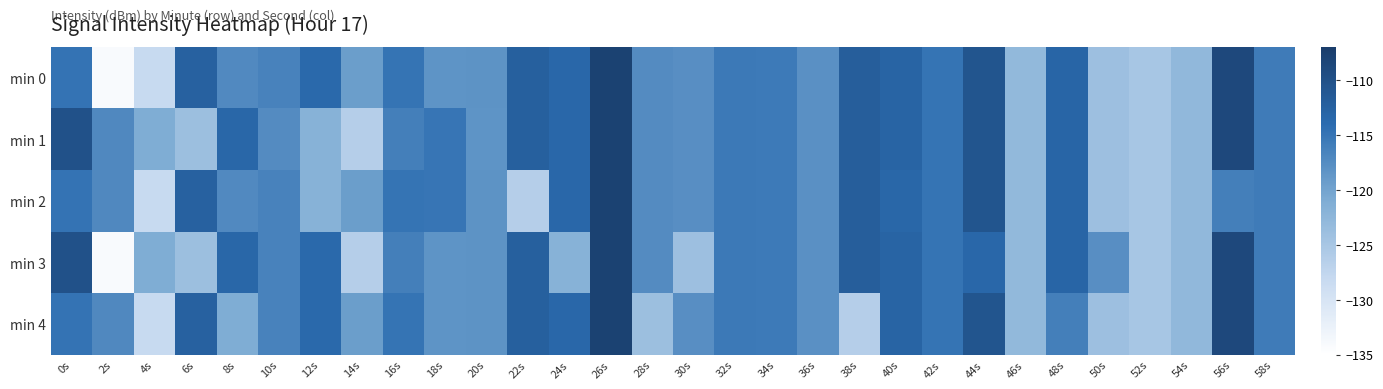

Reading right to left, extract all data points from this chart.

min 0: 58s=-115.7	56s=-108.8	54s=-122.9	52s=-125.0	50s=-124.0	48s=-113.0	46s=-122.9	44s=-110.7	42s=-114.9	40s=-112.8	38s=-112.0	36s=-118.0	34s=-115.6	32s=-115.5	30s=-117.7	28s=-117.5	26s=-107.8	24s=-113.4	22s=-112.3	20s=-118.2	18s=-118.3	16s=-115.0	14s=-119.4	12s=-113.7	10s=-116.5	8s=-117.2	6s=-112.4	4s=-128.2	2s=-134.1	0s=-114.8
min 1: 58s=-115.7	56s=-108.8	54s=-122.9	52s=-125.0	50s=-124.0	48s=-113.0	46s=-122.9	44s=-110.7	42s=-114.9	40s=-112.8	38s=-112.0	36s=-118.0	34s=-115.6	32s=-115.5	30s=-117.7	28s=-117.5	26s=-107.8	24s=-113.4	22s=-112.3	20s=-118.3	18s=-115.0	16s=-116.1	14s=-126.3	12s=-121.8	10s=-117.4	8s=-113.3	6s=-123.9	4s=-121.1	2s=-117.1	0s=-110.1
min 2: 58s=-115.7	56s=-116.1	54s=-122.9	52s=-125.0	50s=-124.0	48s=-113.0	46s=-122.9	44s=-110.7	42s=-114.9	40s=-113.3	38s=-112.0	36s=-118.0	34s=-115.6	32s=-115.5	30s=-117.7	28s=-117.5	26s=-107.8	24s=-113.4	22s=-126.3	20s=-118.2	18s=-115.0	16s=-115.0	14s=-119.4	12s=-121.8	10s=-116.5	8s=-117.2	6s=-112.4	4s=-128.2	2s=-117.1	0s=-114.8
min 3: 58s=-115.7	56s=-108.8	54s=-122.9	52s=-125.0	50s=-117.7	48s=-113.0	46s=-122.9	44s=-113.4	42s=-114.9	40s=-112.8	38s=-112.0	36s=-118.0	34s=-115.6	32s=-115.5	30s=-124.0	28s=-117.5	26s=-107.8	24s=-121.8	22s=-112.3	20s=-118.2	18s=-118.3	16s=-116.1	14s=-126.3	12s=-113.7	10s=-116.5	8s=-113.3	6s=-123.9	4s=-121.1	2s=-134.1	0s=-110.1
min 4: 58s=-115.7	56s=-108.8	54s=-122.9	52s=-125.0	50s=-124.0	48s=-116.1	46s=-122.9	44s=-110.7	42s=-114.9	40s=-112.8	38s=-126.3	36s=-118.0	34s=-115.6	32s=-115.5	30s=-117.7	28s=-123.9	26s=-107.8	24s=-113.4	22s=-112.3	20s=-118.2	18s=-118.3	16s=-115.0	14s=-119.4	12s=-113.7	10s=-116.5	8s=-121.1	6s=-112.4	4s=-128.2	2s=-117.1	0s=-114.8